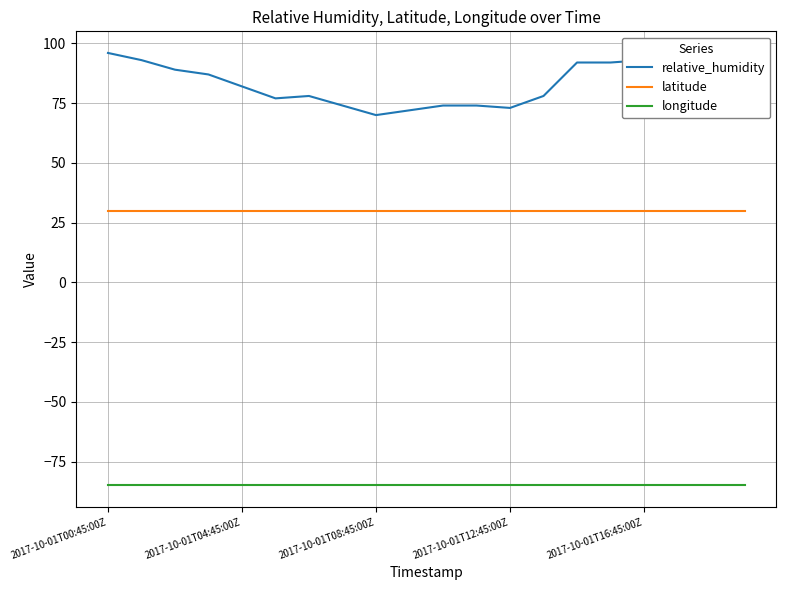

What are all the series names shown in the legend?

relative_humidity, latitude, longitude